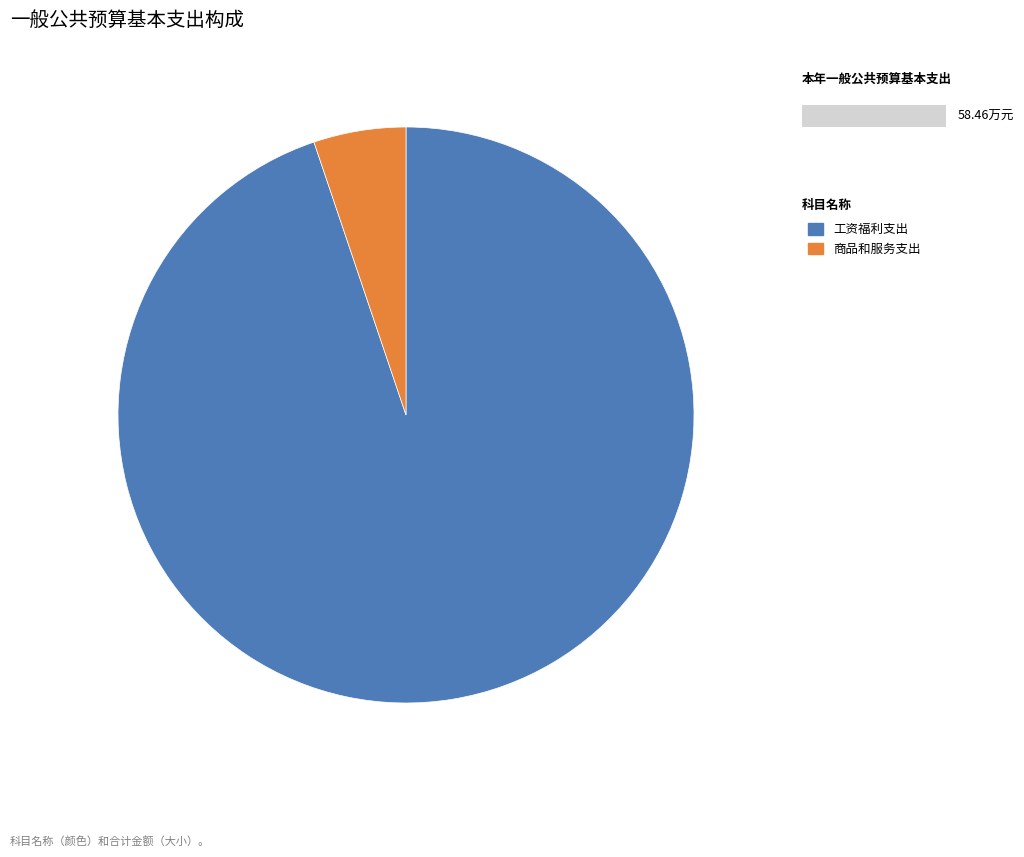

How many segments does this pie chart have?

2